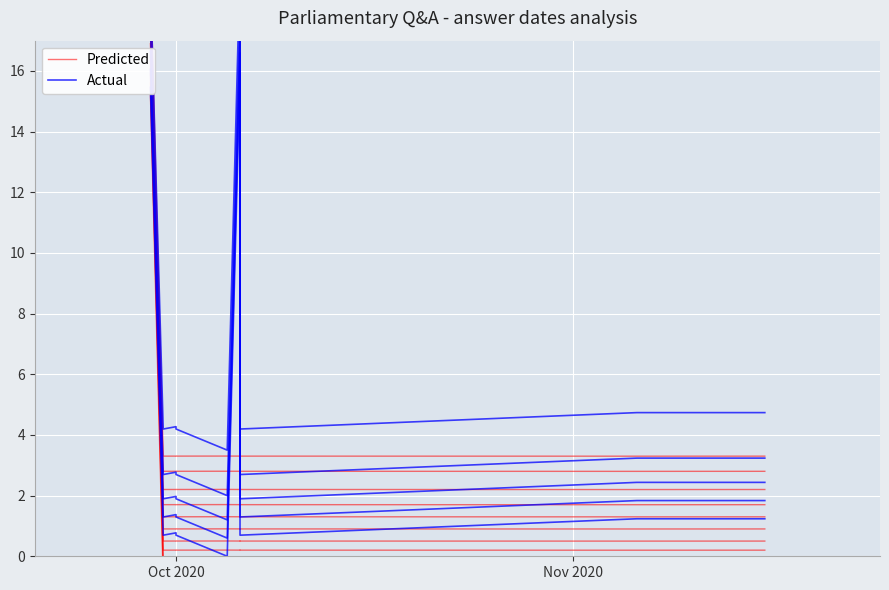

Rank the series by their average value, from highest to lowest.

Actual, Predicted